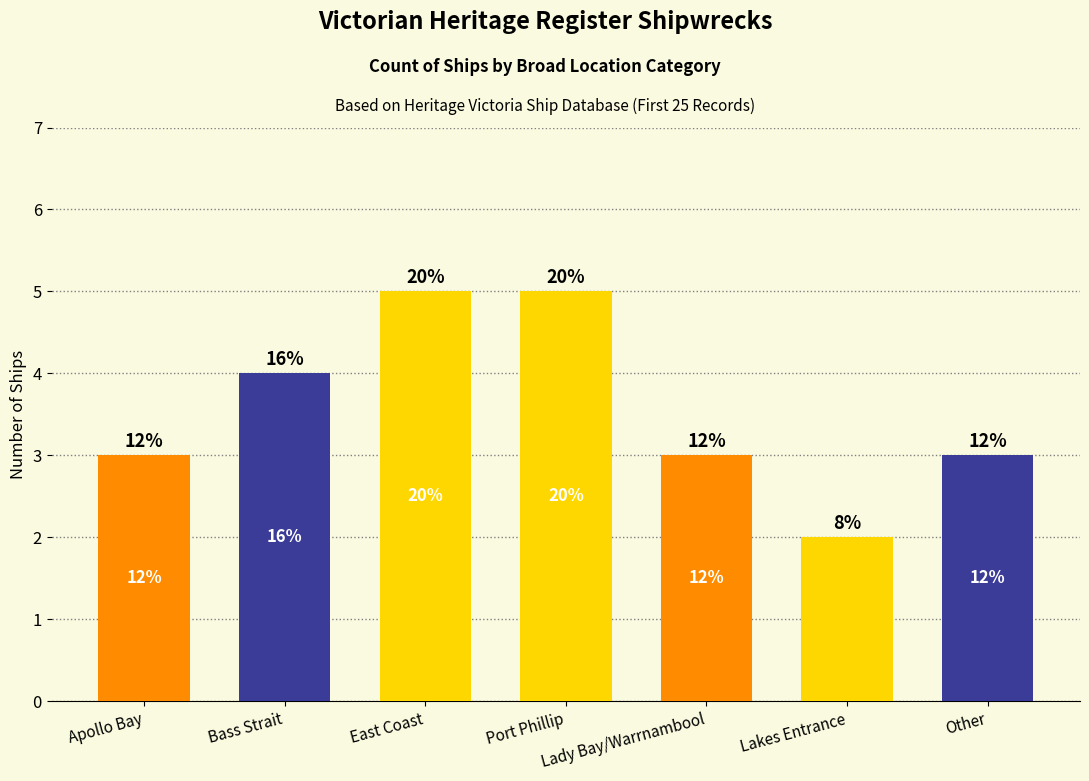

Does the chart contain stacked bars?

No